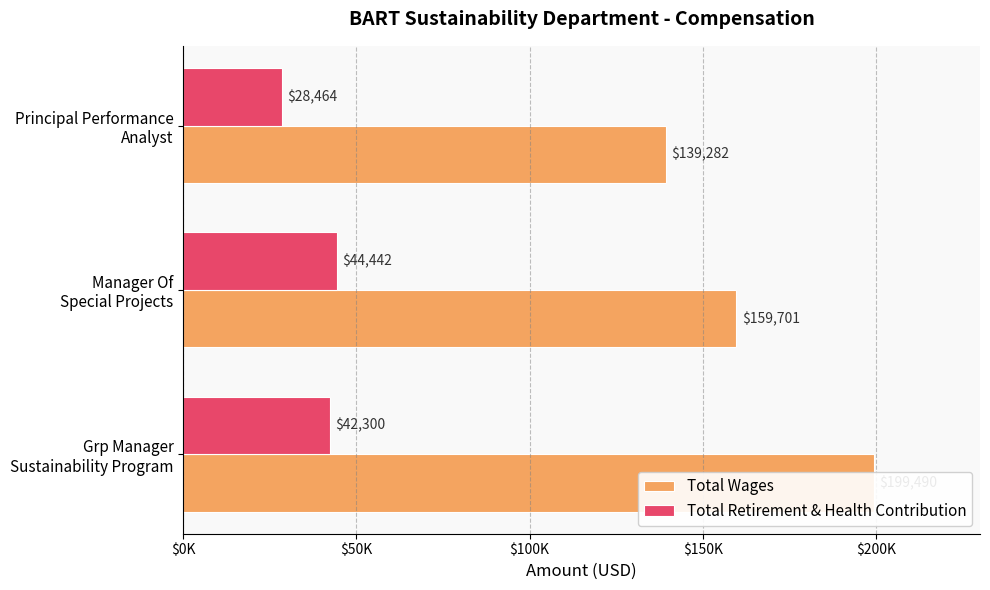

Which series changed the most between Grp Manager Sustainability Program and Manager Of Special Projects?

Total Wages